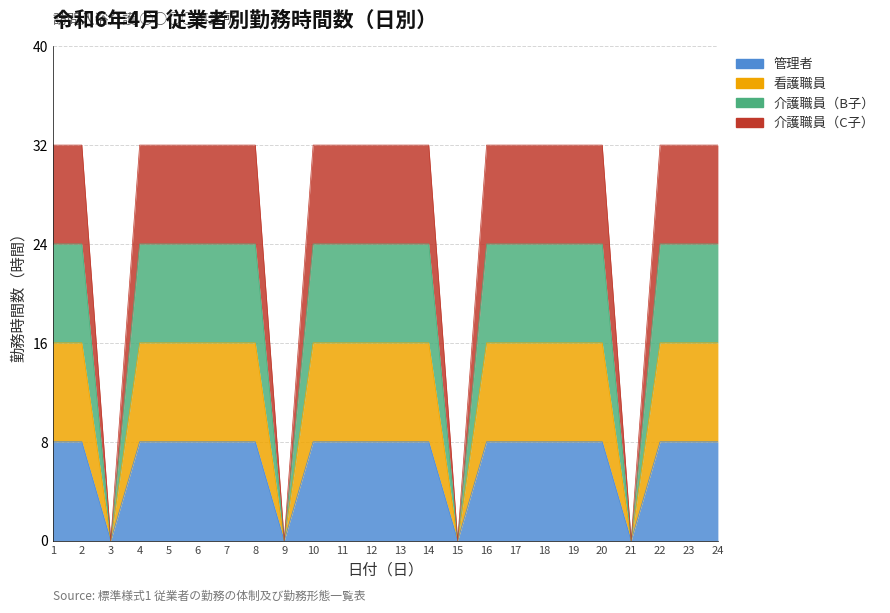

True or false: 介護職員（C子） has a value of 21 at 16.

False